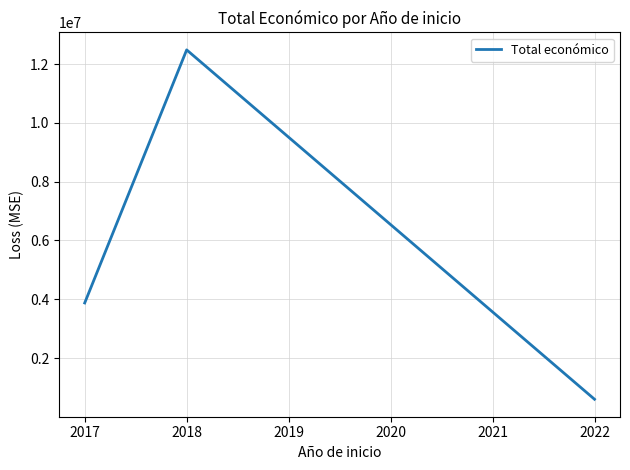

How many lines are shown in the chart?

1